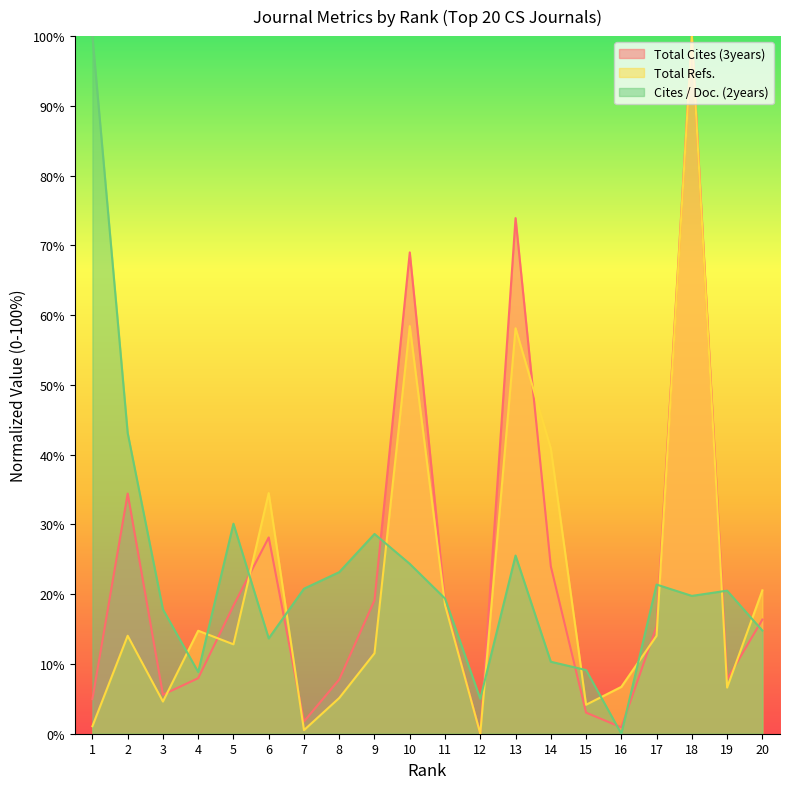

The value of Cites / Doc. (2years) at 12 is 8.4. True or false?

False